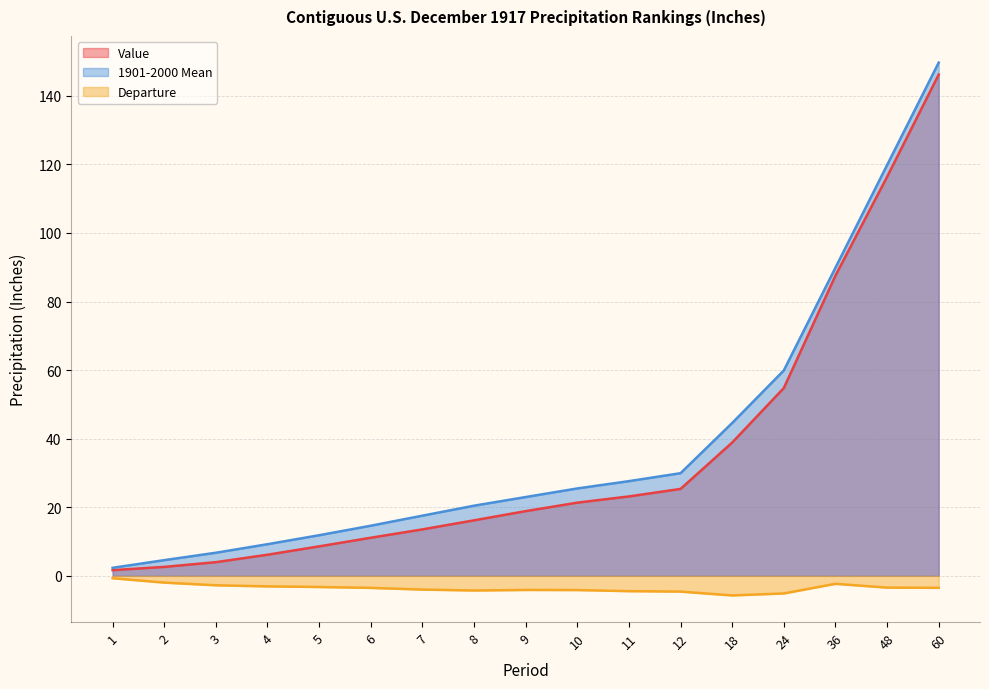

Which series changed the most between 11 and 18?

1901-2000 Mean